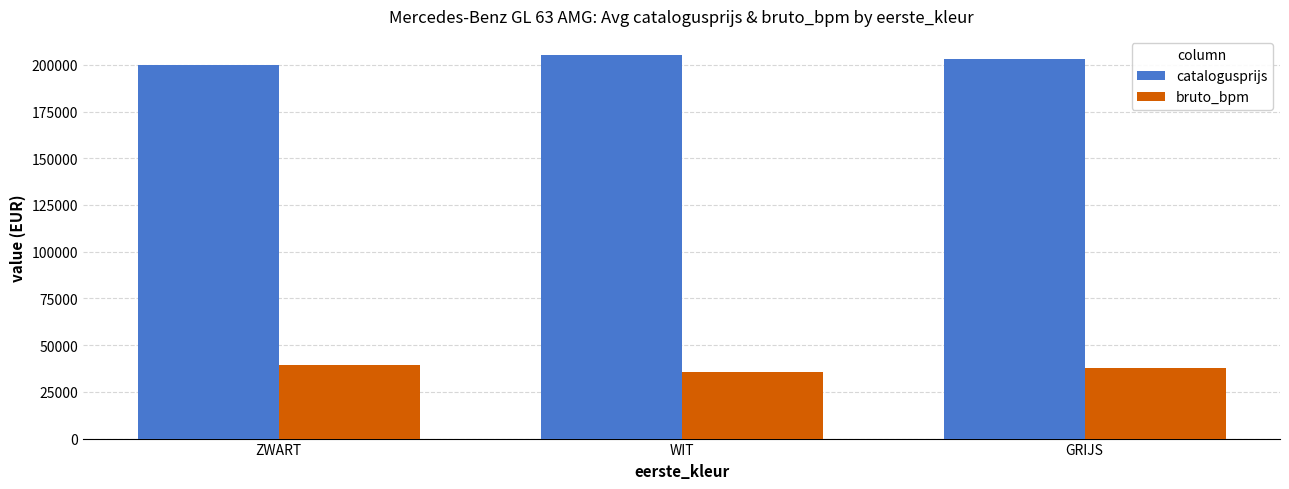

What are all the series names shown in the legend?

catalogusprijs, bruto_bpm